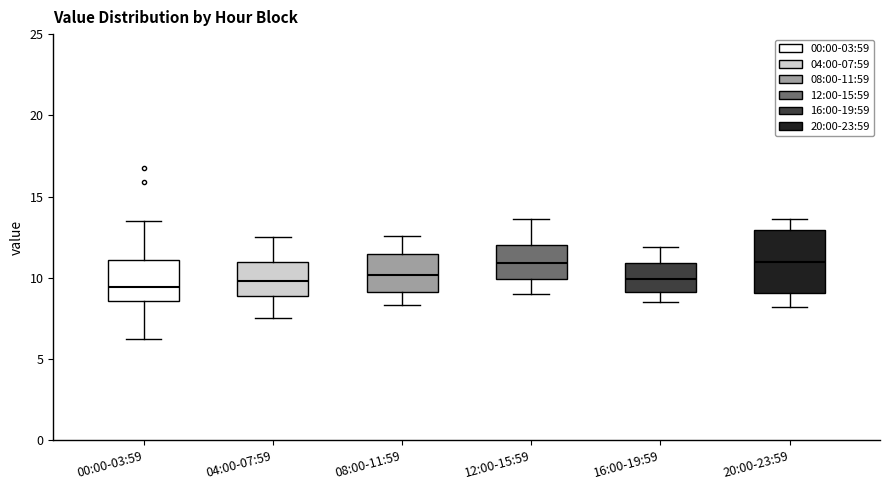

Which box is the tallest, from its lower edge to its upper edge?

20:00-23:59